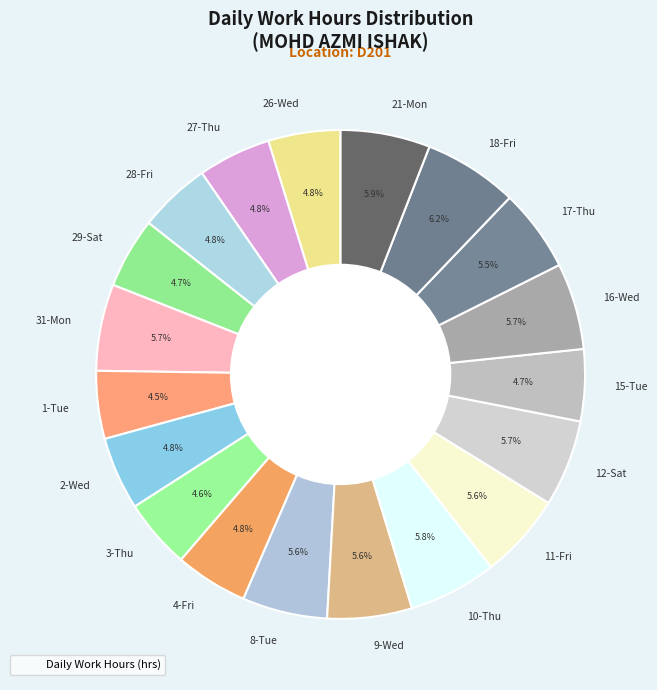

Is the sum of 31-Mon and 27-Thu greater than half?

No